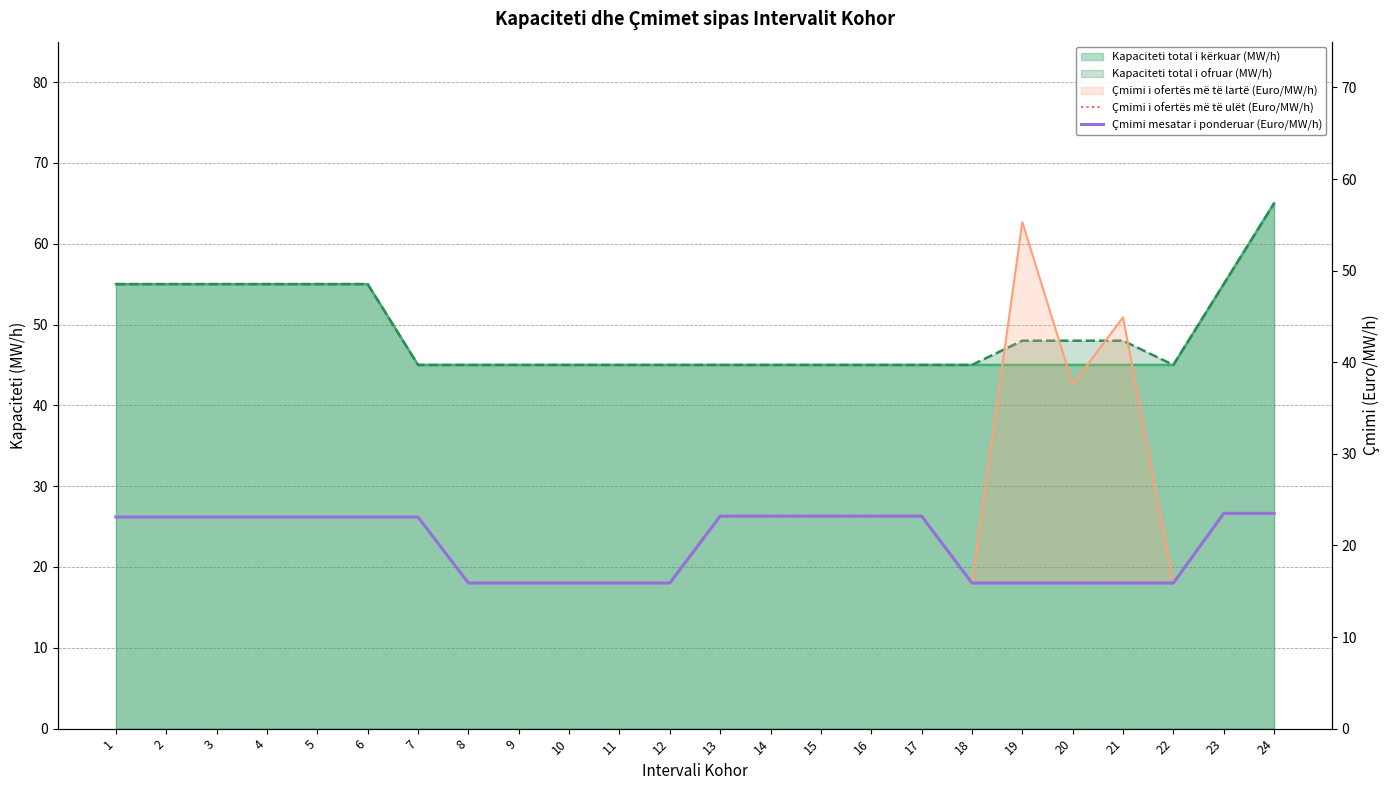

The Çmimi mesatar i ponderuar (Euro/MW/h) series shows 23.1 at 4. True or false?

True